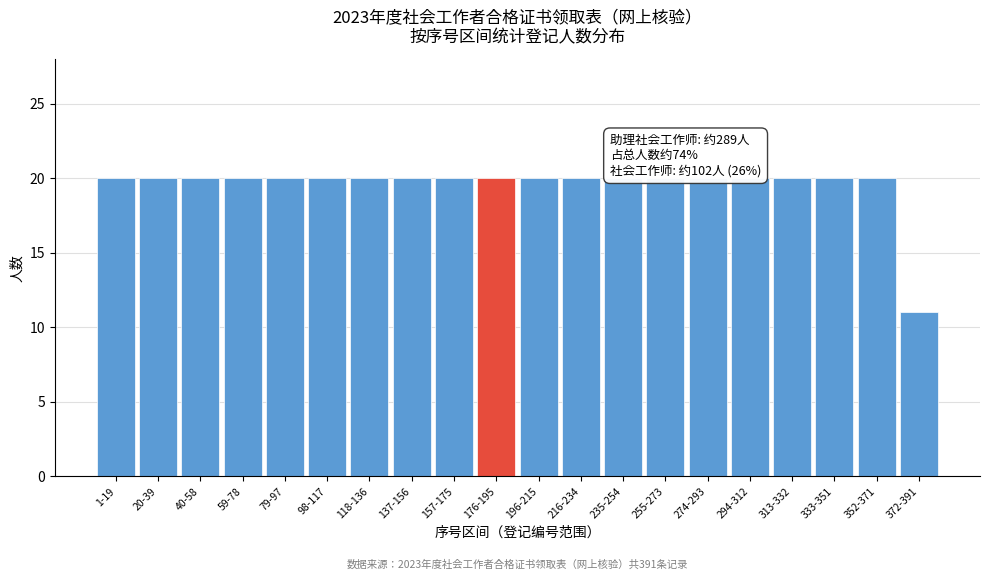

Reading right to left, list all the values displayed in this chart.

372-391=11	352-371=20	333-351=20	313-332=20	294-312=20	274-293=20	255-273=20	235-254=20	216-234=20	196-215=20	176-195=20	157-175=20	137-156=20	118-136=20	98-117=20	79-97=20	59-78=20	40-58=20	20-39=20	1-19=20